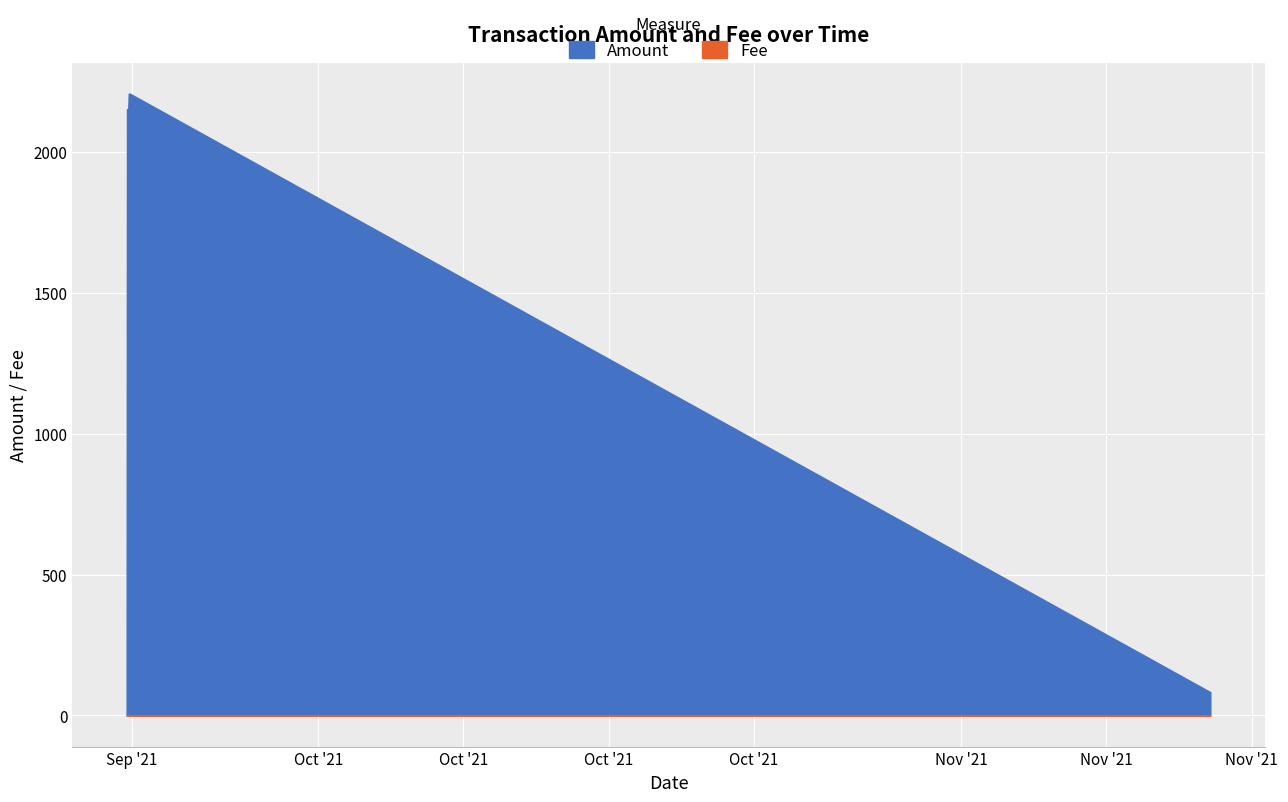

What are all the series names shown in the legend?

Amount, Fee